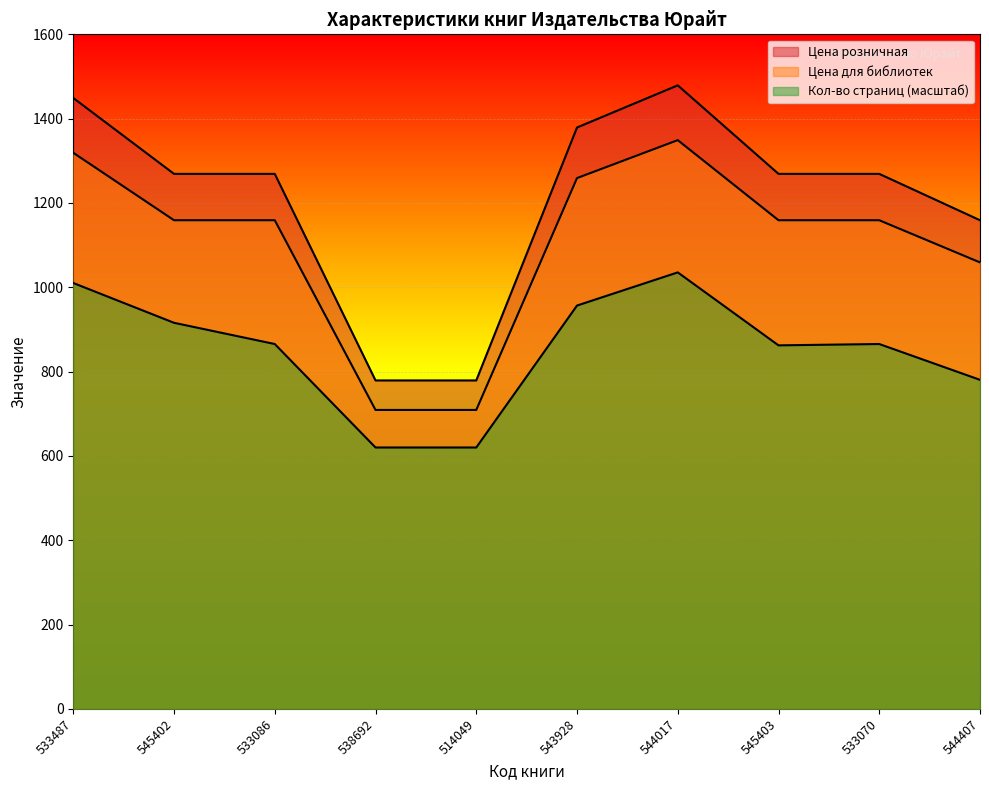

What is the maximum value shown in the chart?

1479.0